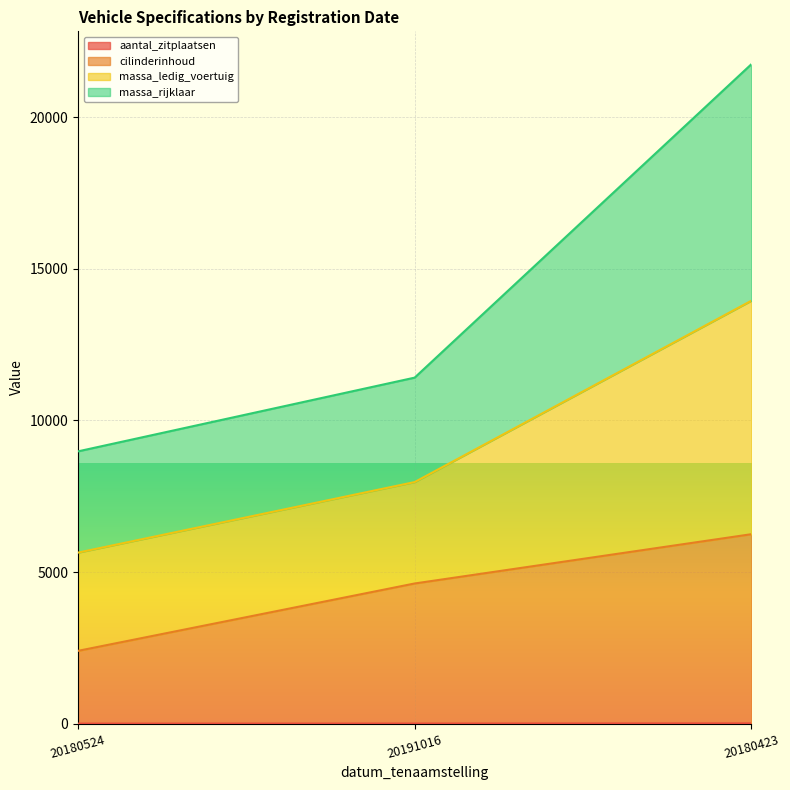

Does the chart display data point markers on the line(s)?

No